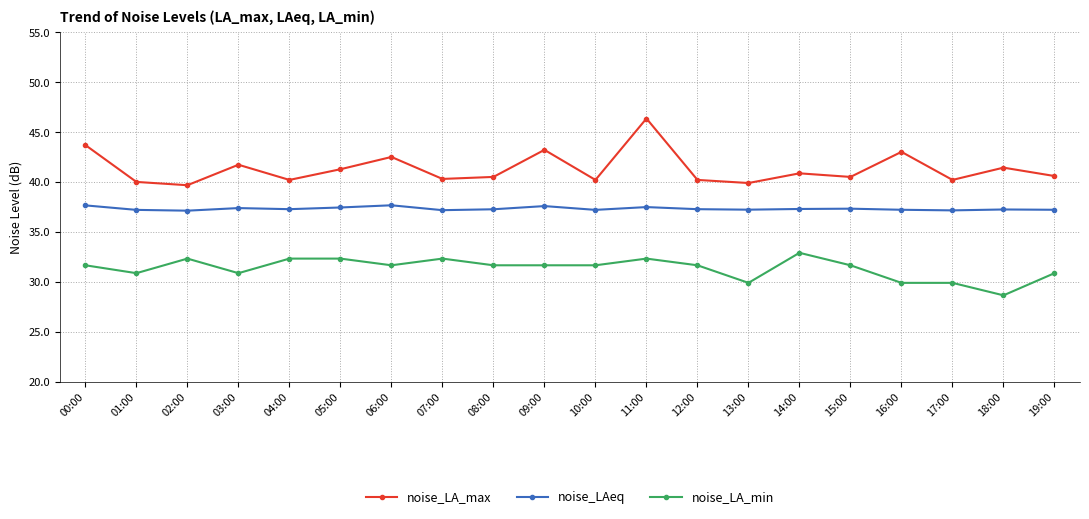

At which category does noise_LA_min reach its first local peak?

02:00